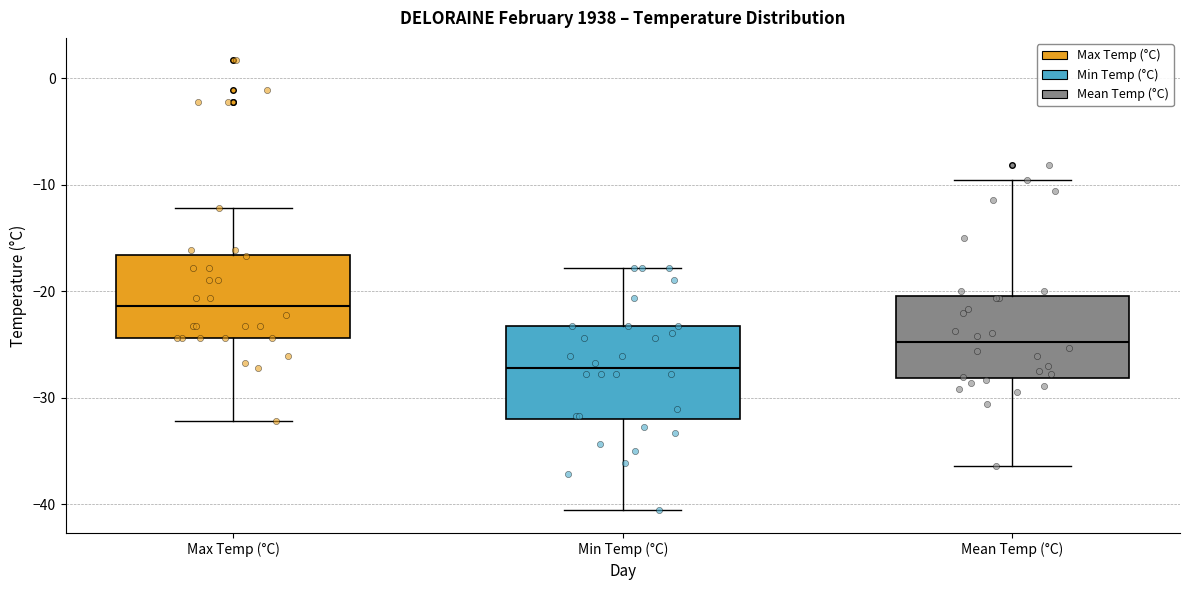

Reading left to right, read every box against the y-axis: the position of its median line, the range the box covers, and the ends of its whiskers. The values are not printed on the chart, so give them approximately, as read against the axis.

Max Temp (°C): median -21, box -24 to -17, whiskers -32 to -12
Min Temp (°C): median -27, box -32 to -23, whiskers -41 to -18
Mean Temp (°C): median -25, box -28 to -20, whiskers -36 to -9